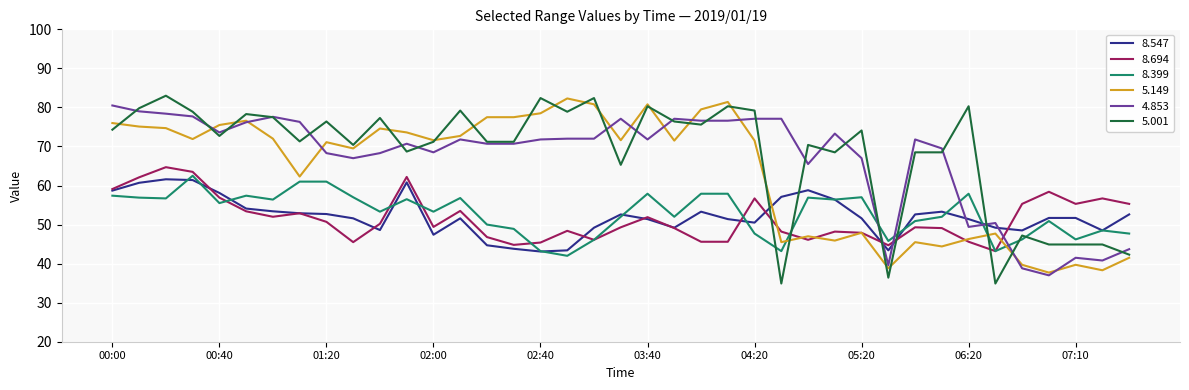

What is the greatest value displayed?

83.0